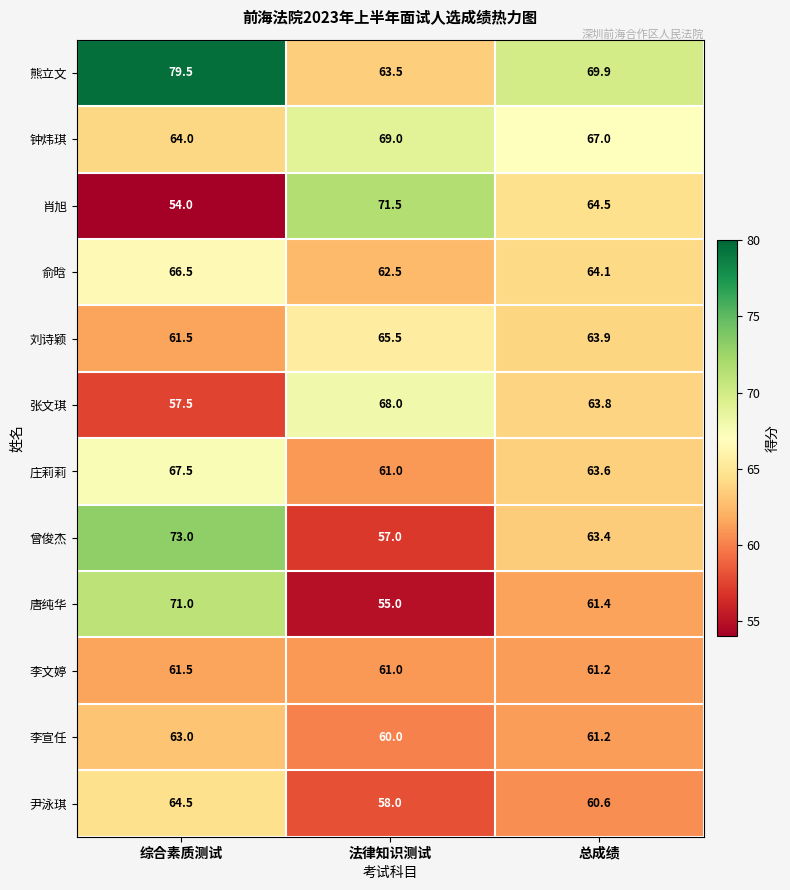

Which series has the widest spread of values?

肖旭